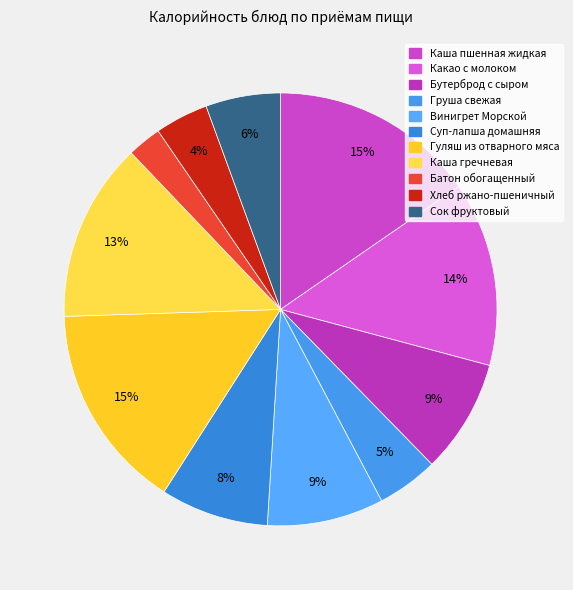

Which category has the biggest portion of the pie?

Гуляш из отварного мяса